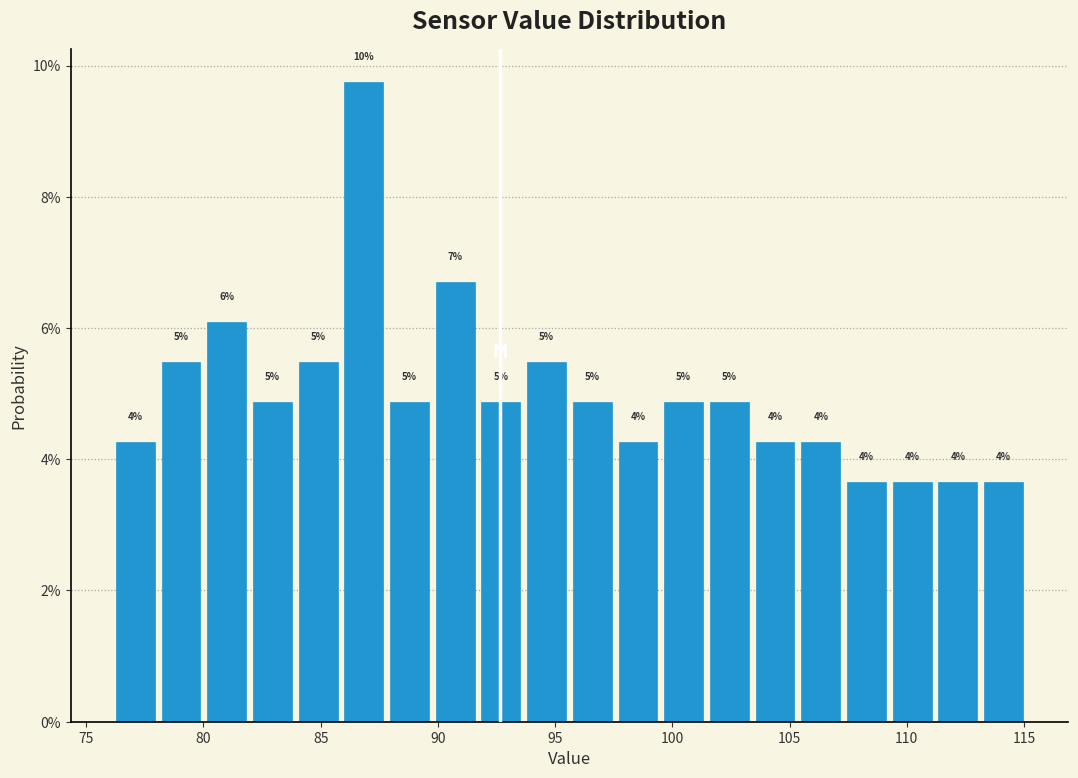

Read against the x-axis, roughly where is the centre of the tallest bar?

87.0